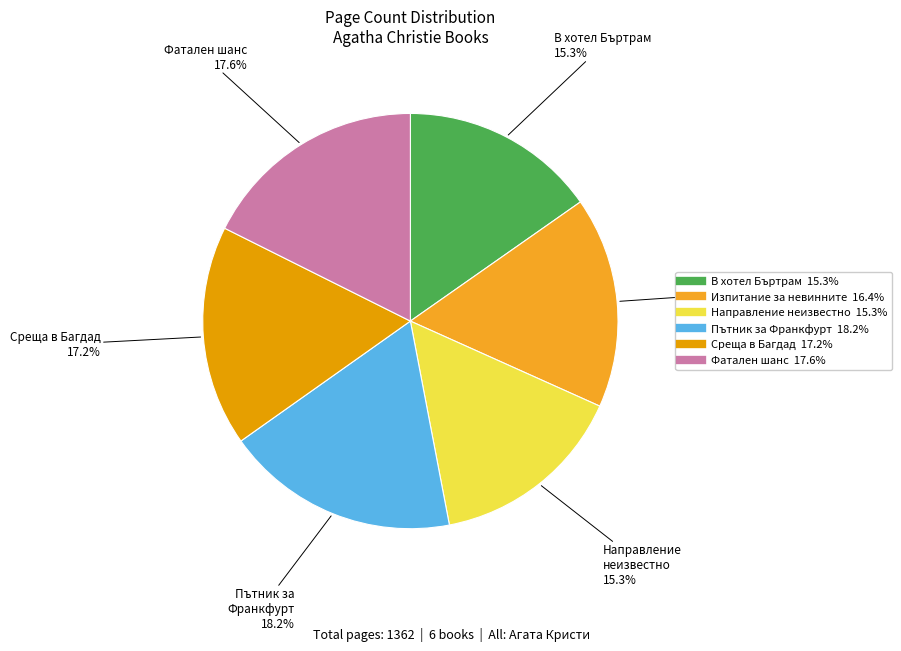

Which has a higher value, Фатален шанс or Пътник за Франкфурт?

Пътник за Франкфурт